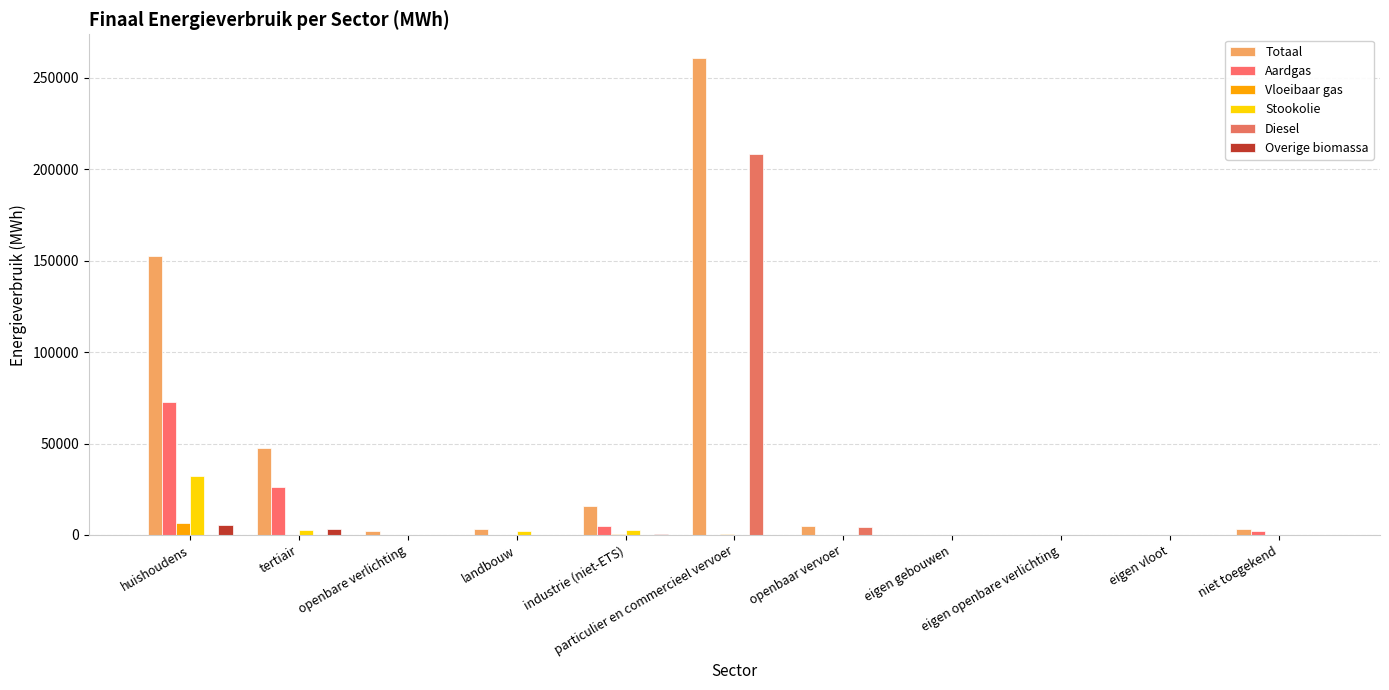

What are all the series names shown in the legend?

Totaal, Aardgas, Vloeibaar gas, Stookolie, Diesel, Overige biomassa